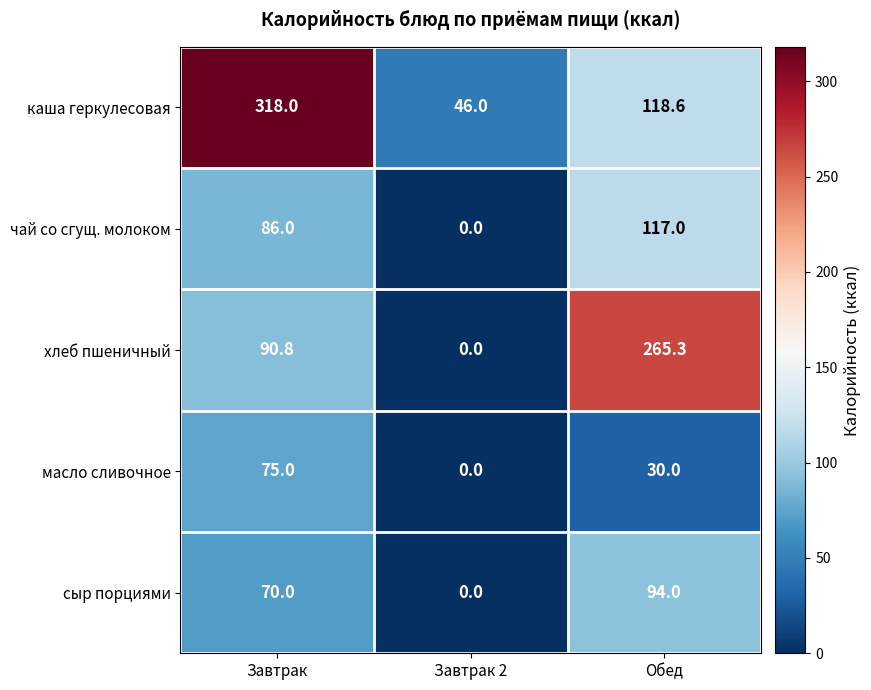

What is the difference between the каша геркулесовая values at Завтрак and Обед?

199.4